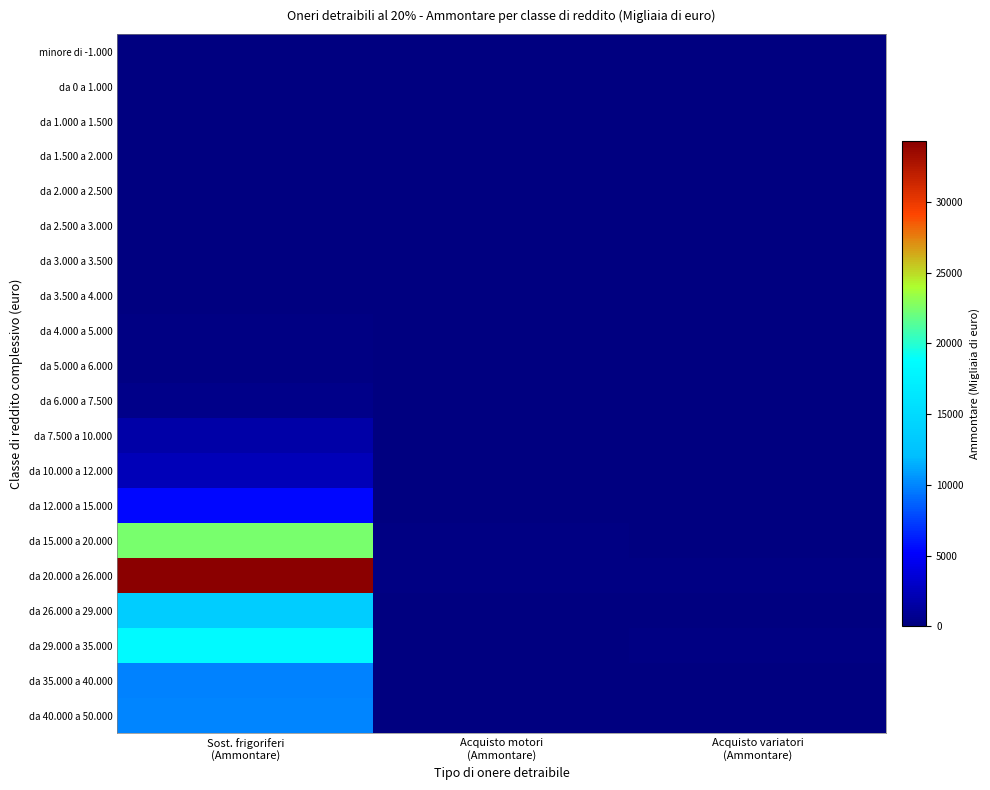

Which label corresponds to the smallest value in the chart?

Acquisto motori
(Ammontare)